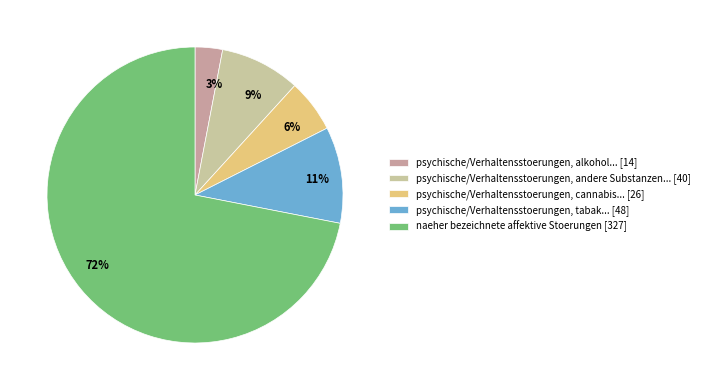

Is there a majority slice in this chart?

Yes